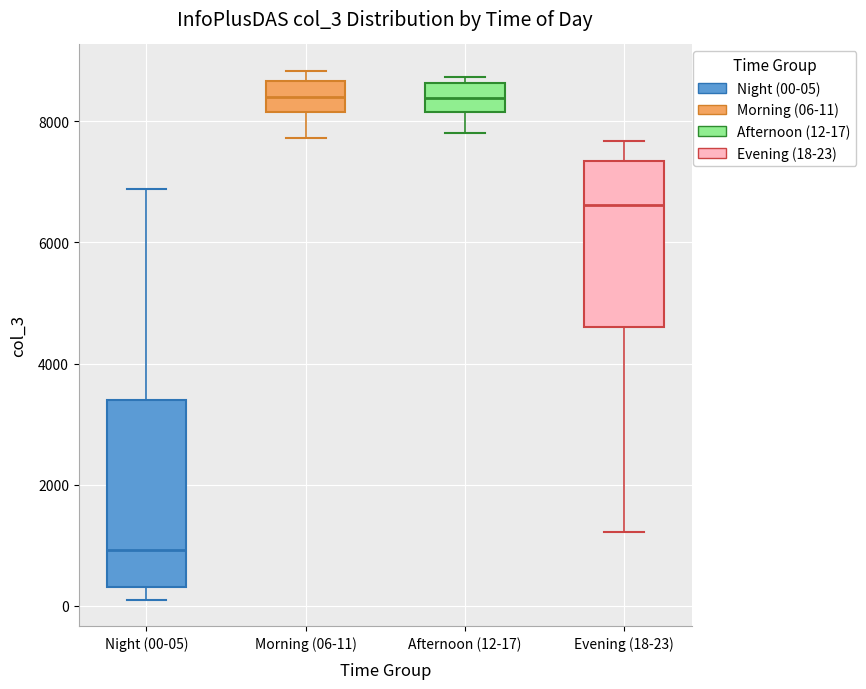

Where does the median line of the box for Afternoon (12-17) sit on the y-axis? The values are not printed on the chart, so give them approximately, as read against the axis.

8400